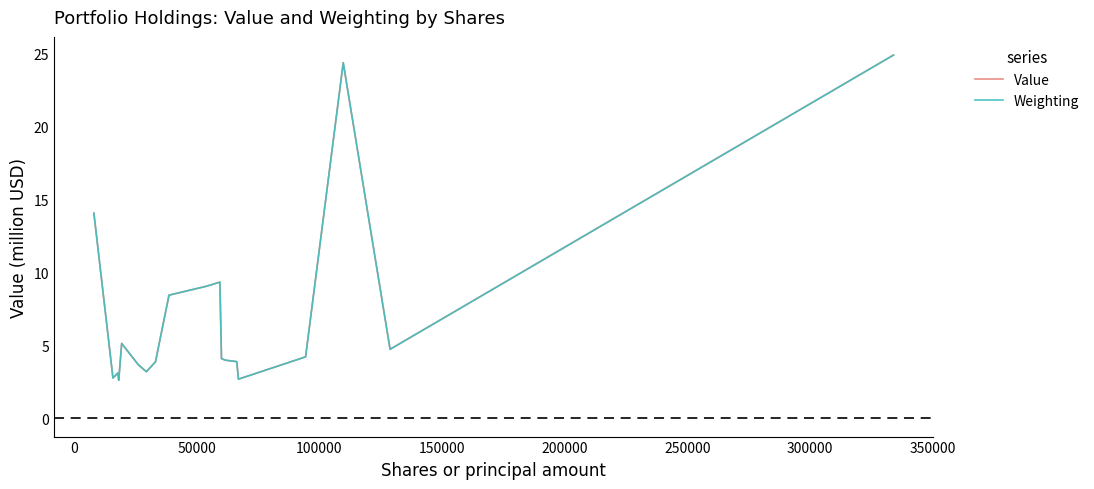

What is the maximum value for Weighting?

24.9